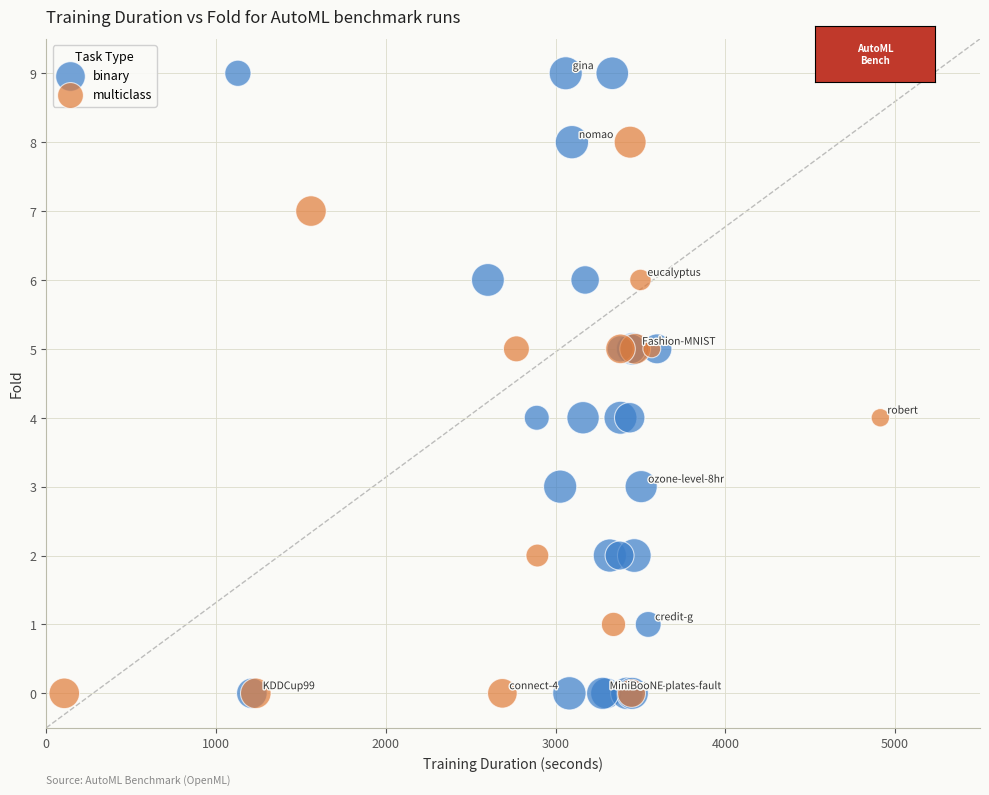

Which series has the widest spread of Y values?

binary